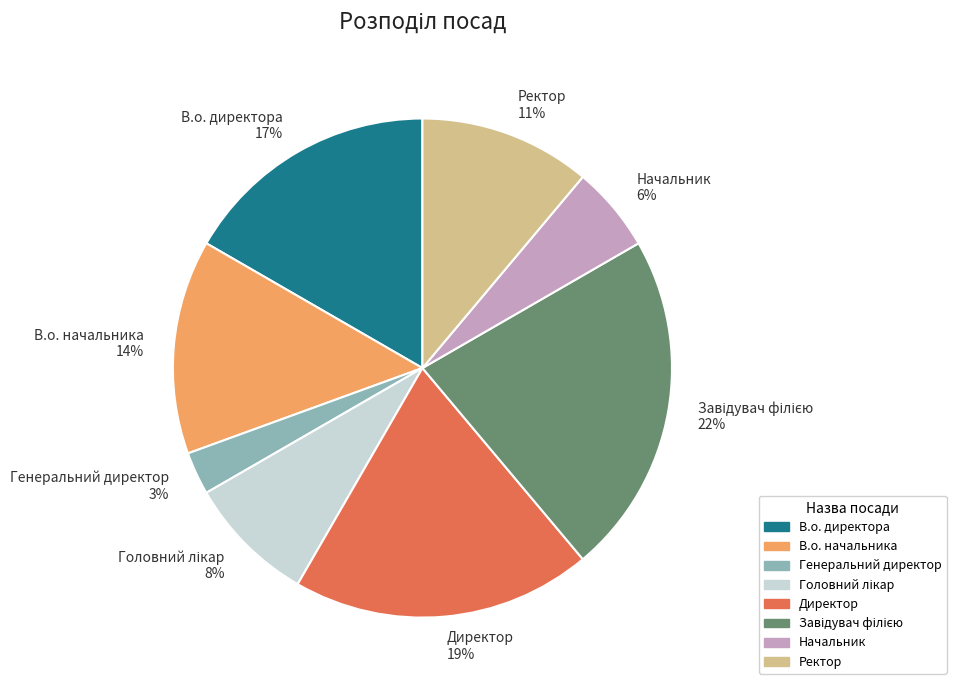

Which slice is the smallest?

Генеральний директор